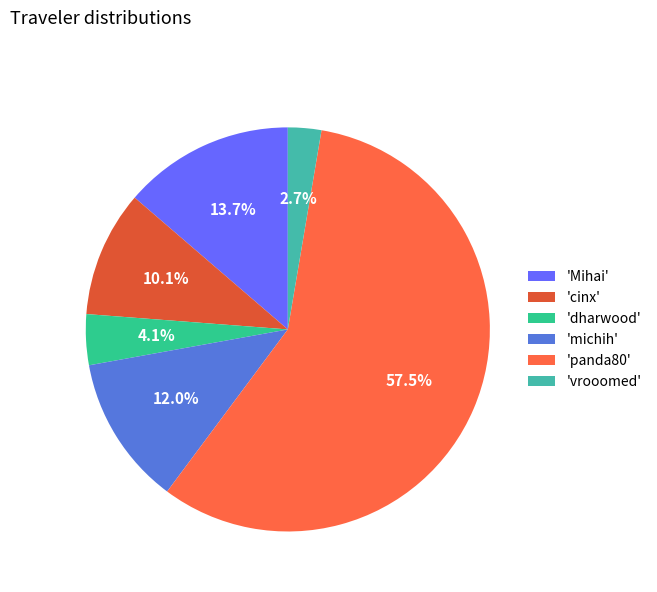

To the nearest percent, what is the difference between the largest and smallest slice percentages?

55%